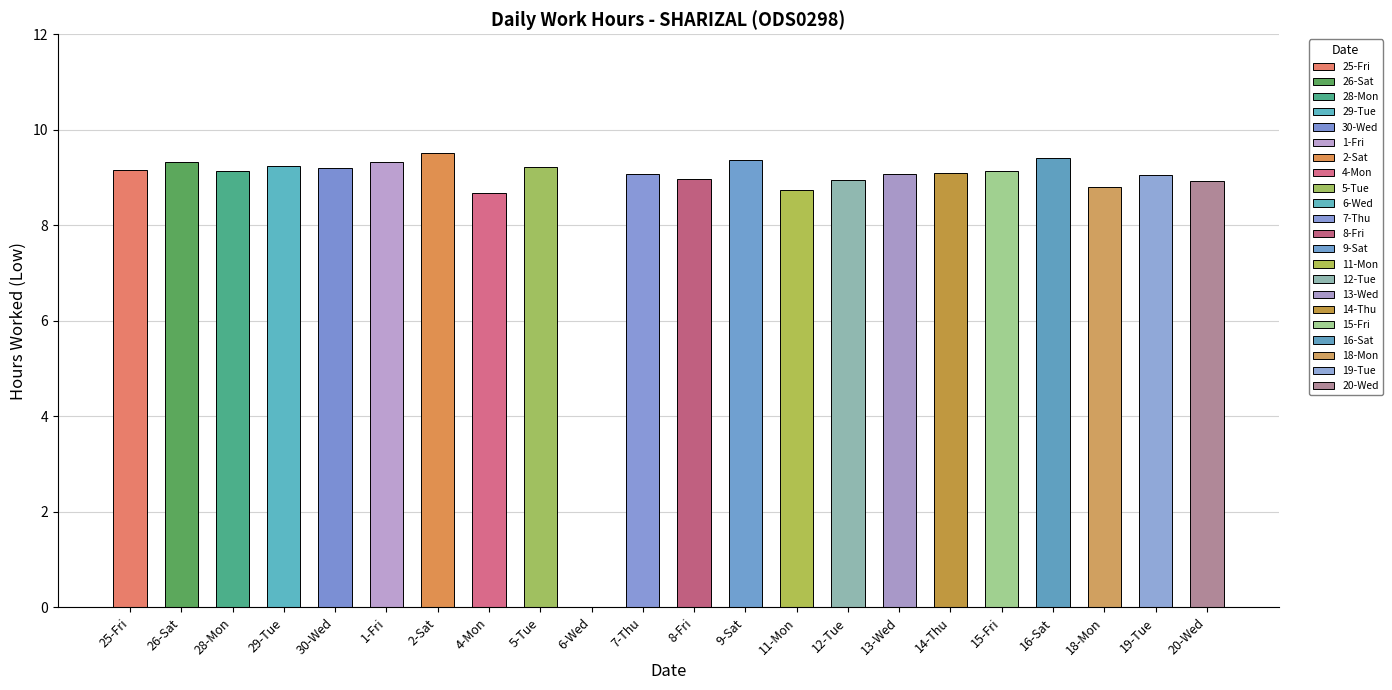

How many positive values are there?

21